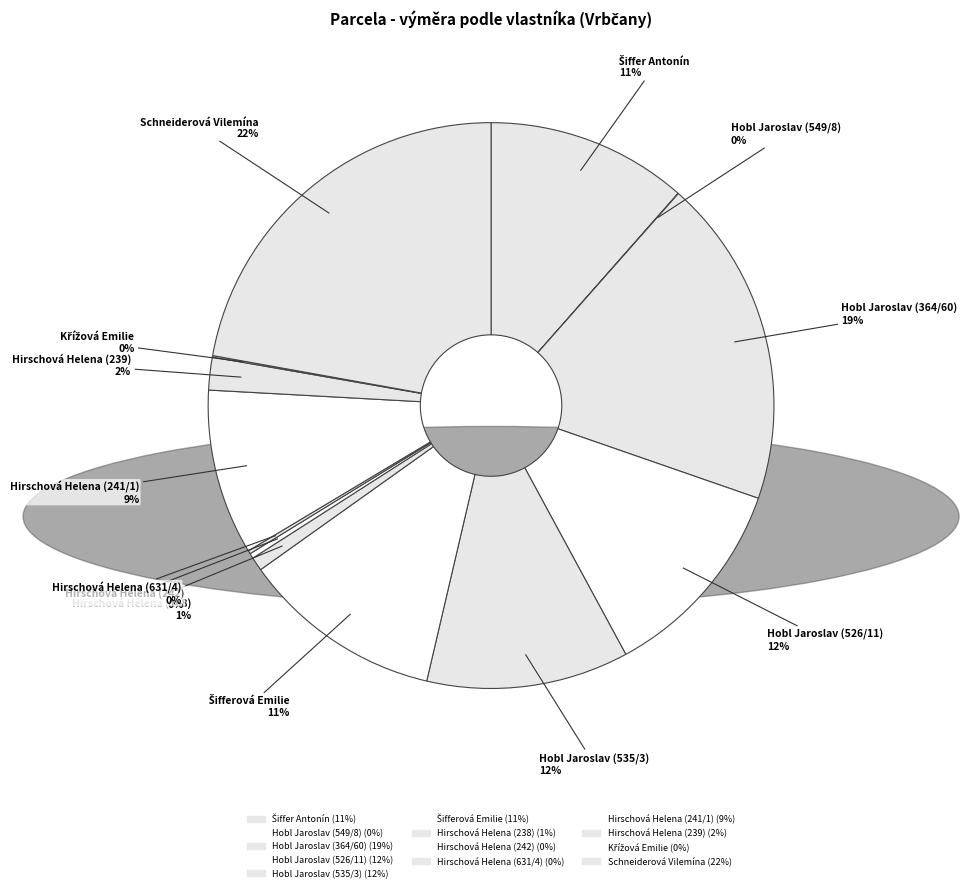

To the nearest percent, what is the average slice percentage?

8%